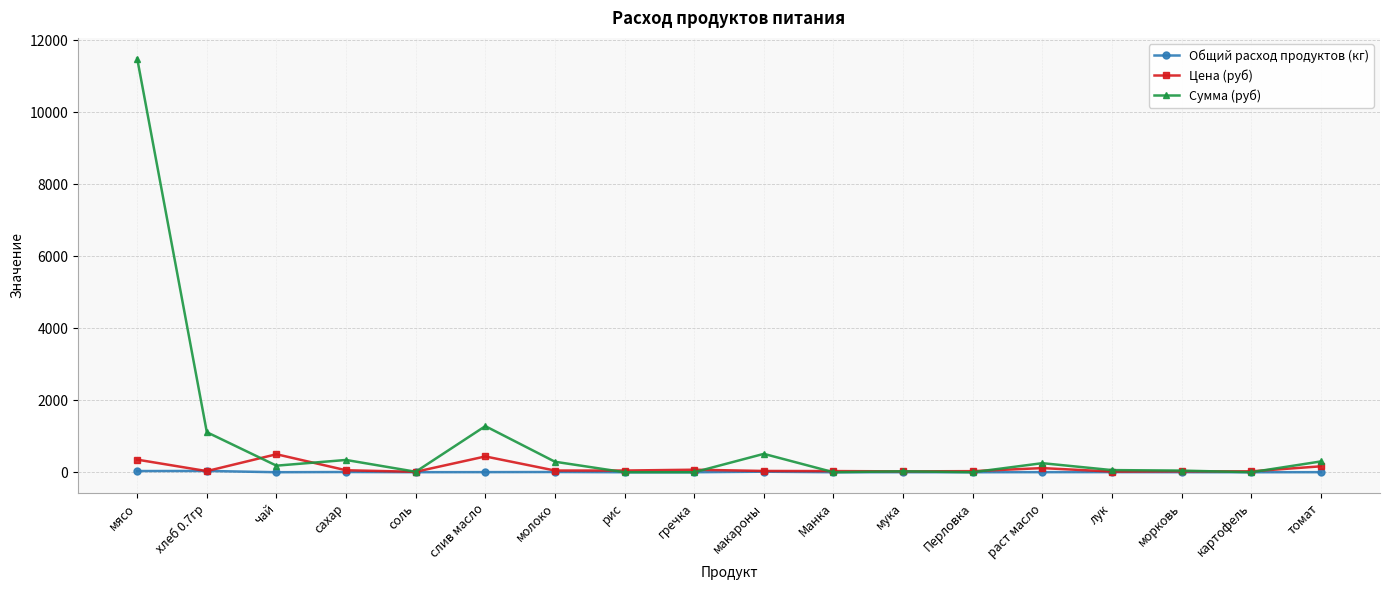

What position from the right is чай?

16